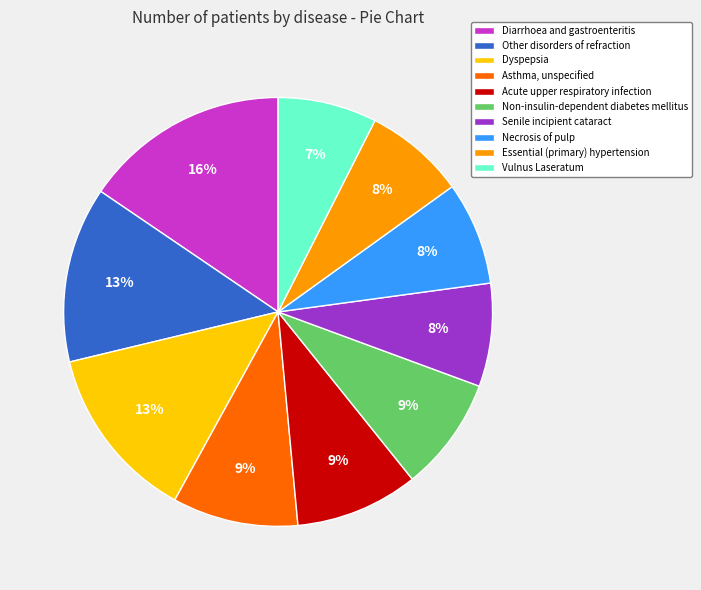

How many slices are in this pie chart?

10